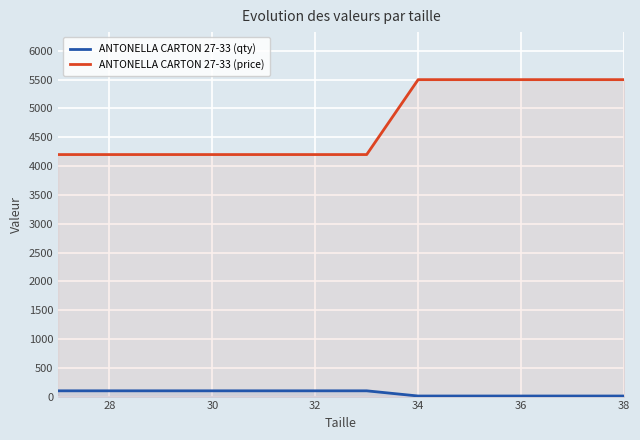

What is the difference between the maximum and second lowest values in the ANTONELLA CARTON 27-33 (price) series?

1300